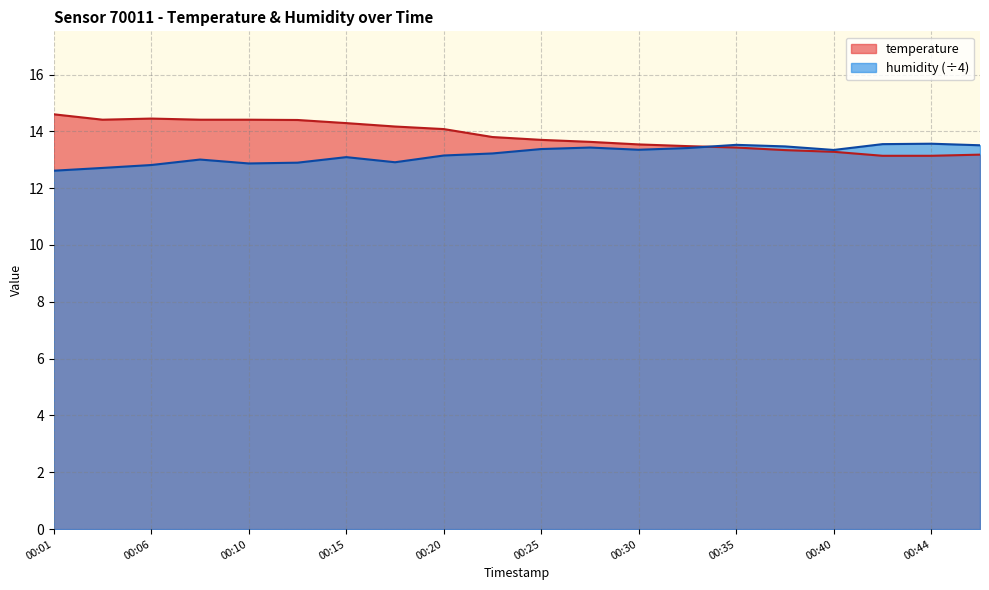

At which category is the sum across all series the highest?

00:08